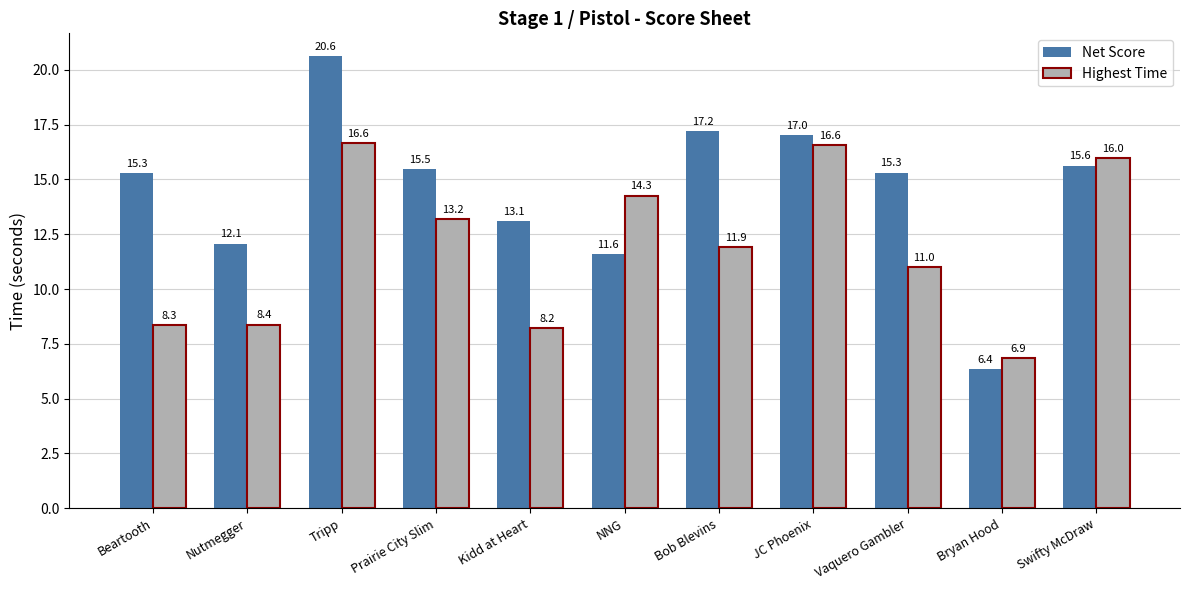

What is the value of the Net Score bar at the 4th from the left?

15.5